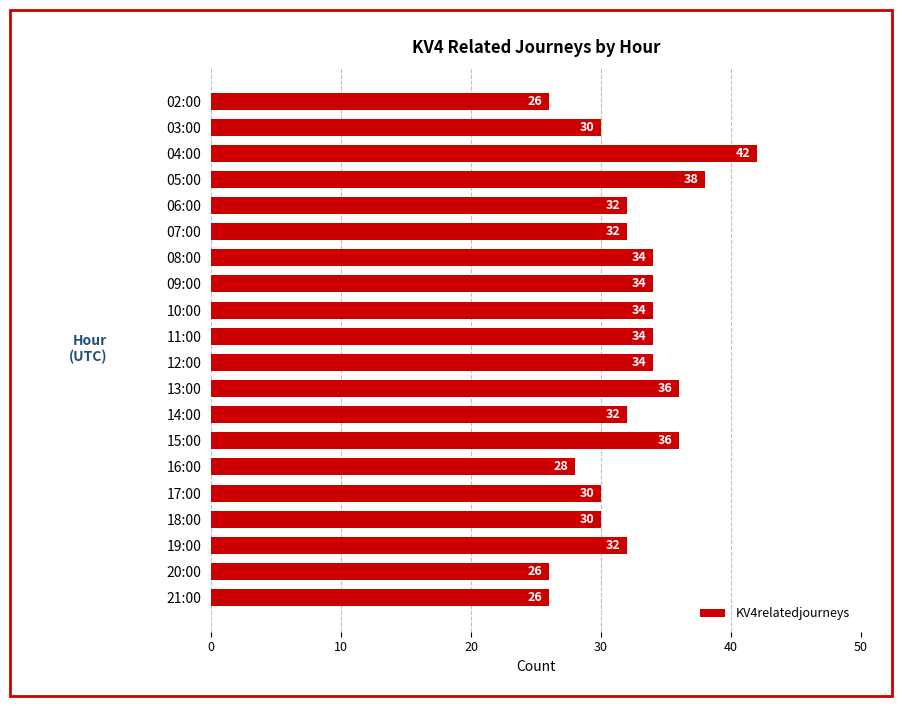

What value does the data have at 16:00, to the nearest 5?

30